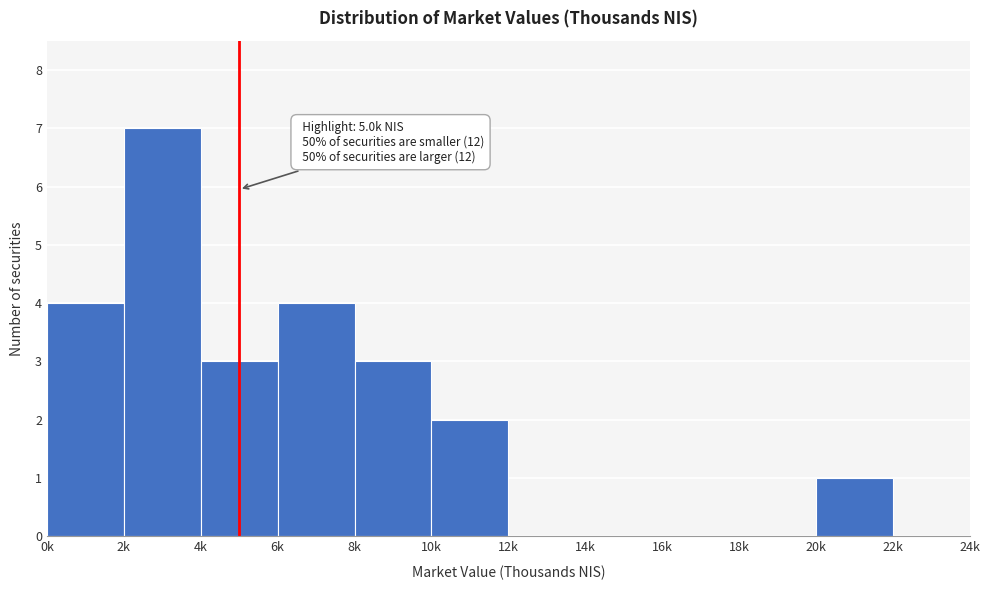

Reading left to right, list all the values displayed in this chart.

0k=4	2k=7	4k=3	6k=4	8k=3	10k=2	12k=0	14k=0	16k=0	18k=0	20k=1	22k=0